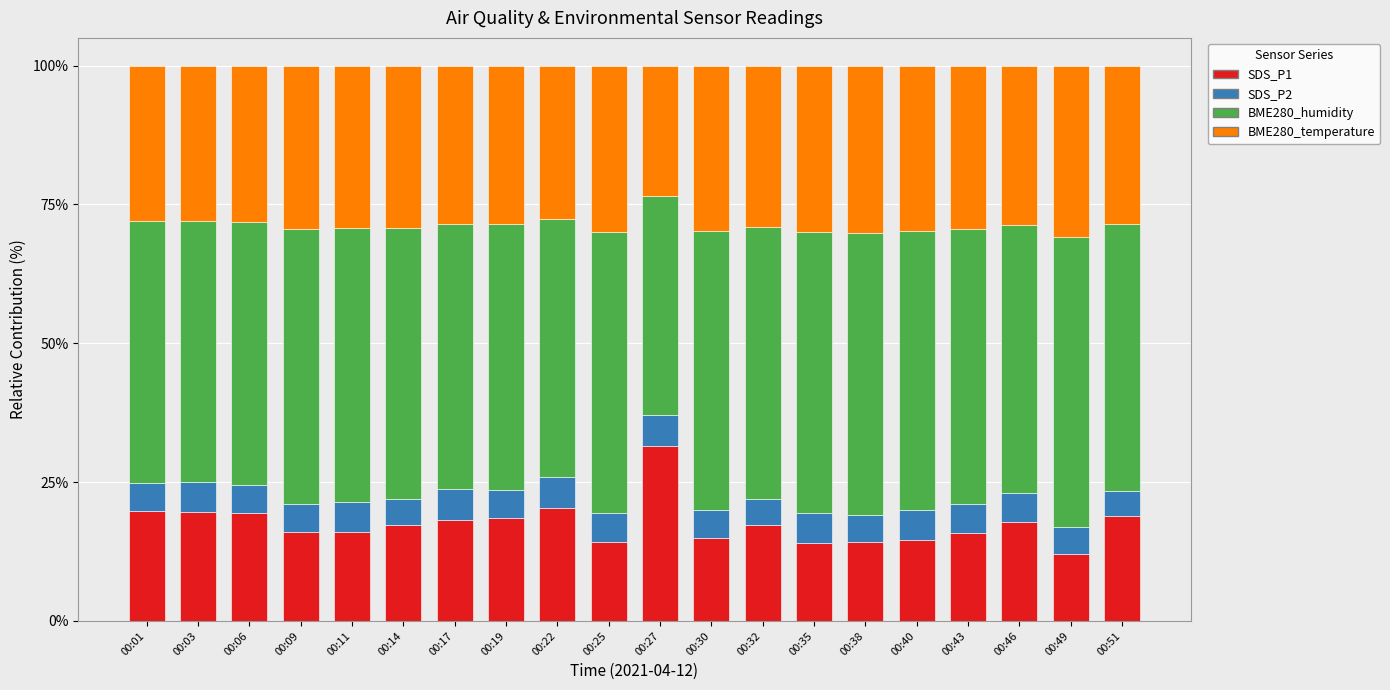

What is the total value across all series at 00:38?

100.0